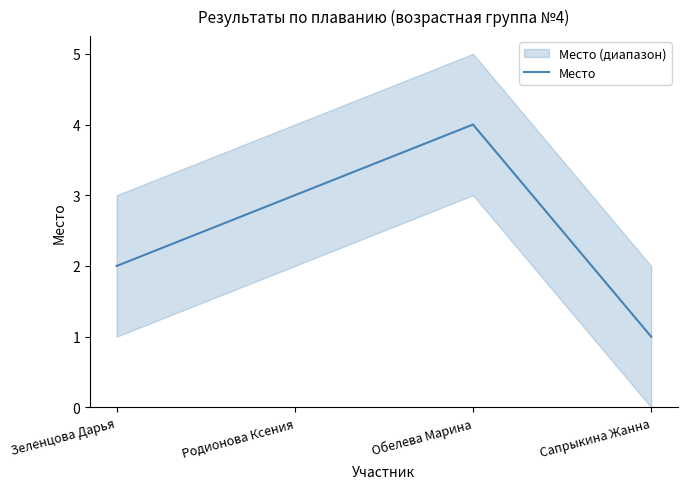

What is the difference between the maximum and minimum values?

3